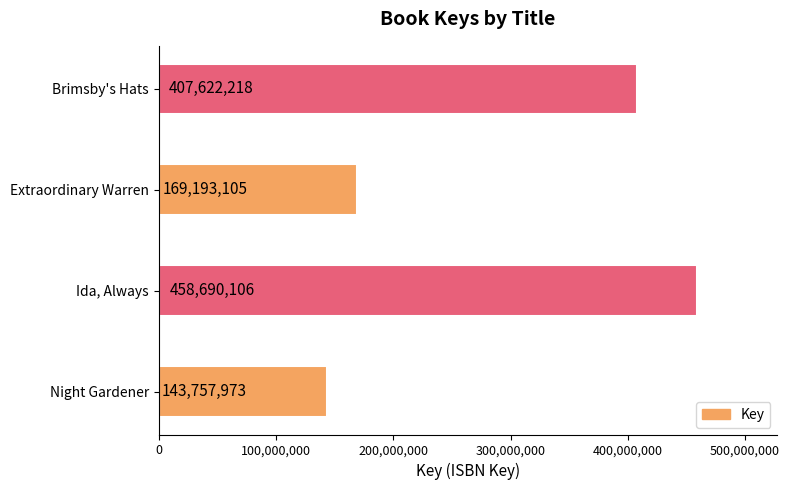

Does the chart contain stacked bars?

No